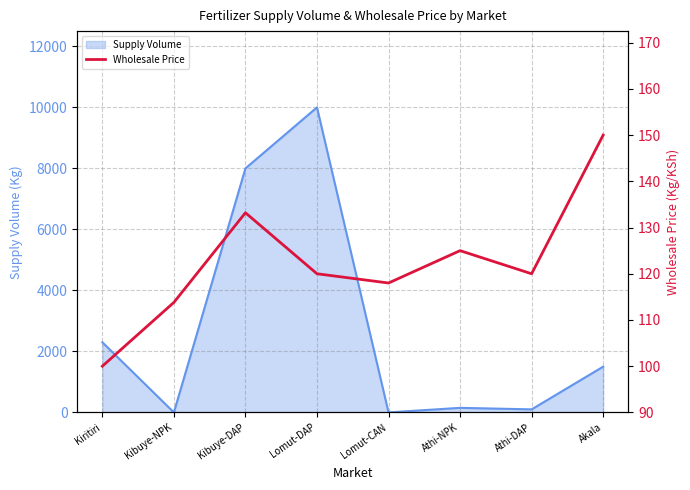

List the labels in order of value, largest first.

Akala, Kibuye-DAP, Athi-NPK, Lomut-DAP, Athi-DAP, Lomut-CAN, Kibuye-NPK, Kiritiri